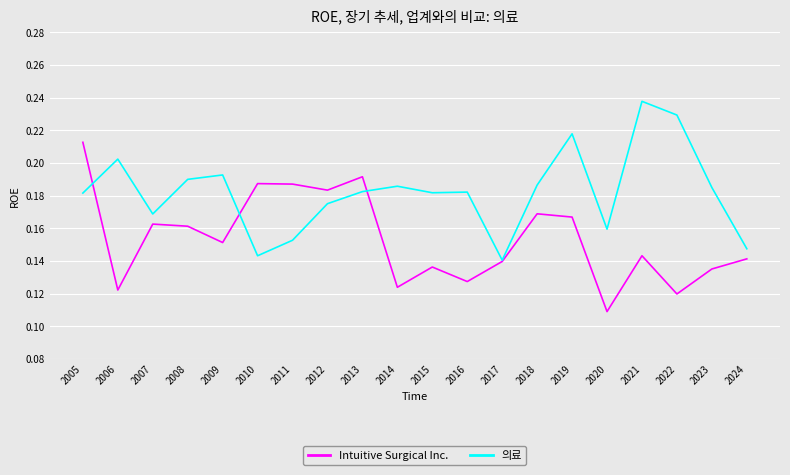

Where is the first local minimum for Intuitive Surgical Inc.?

2006